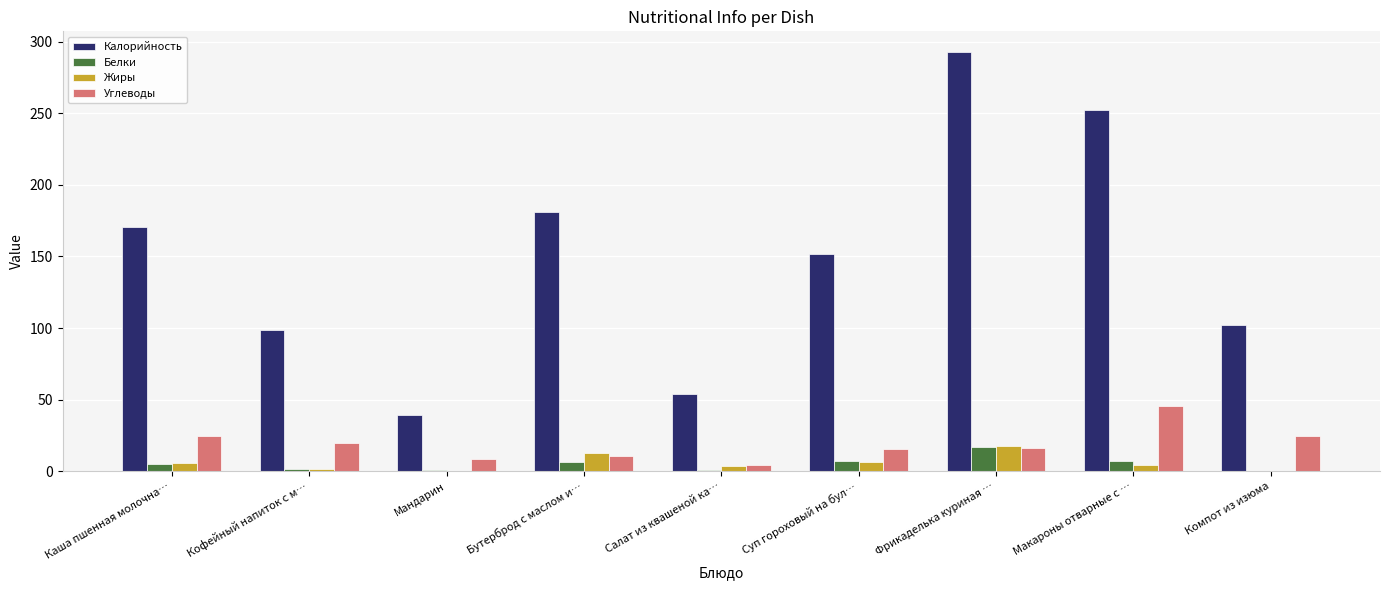

What is the greatest value displayed?

292.5